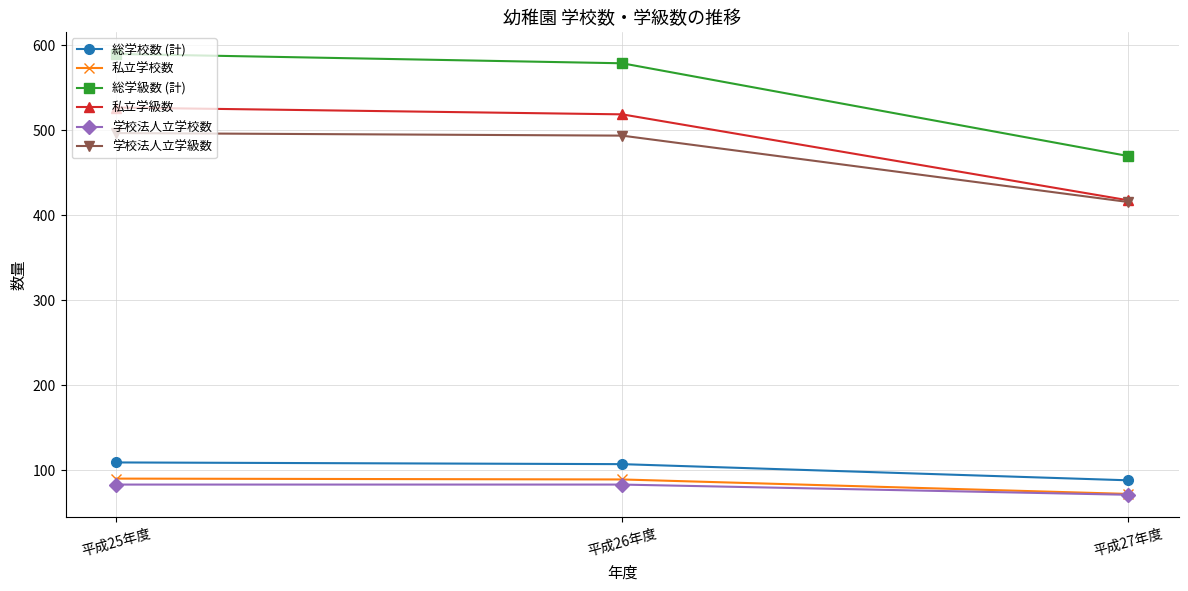

At which label is 総学校数 (計) closest to 98?

平成26年度